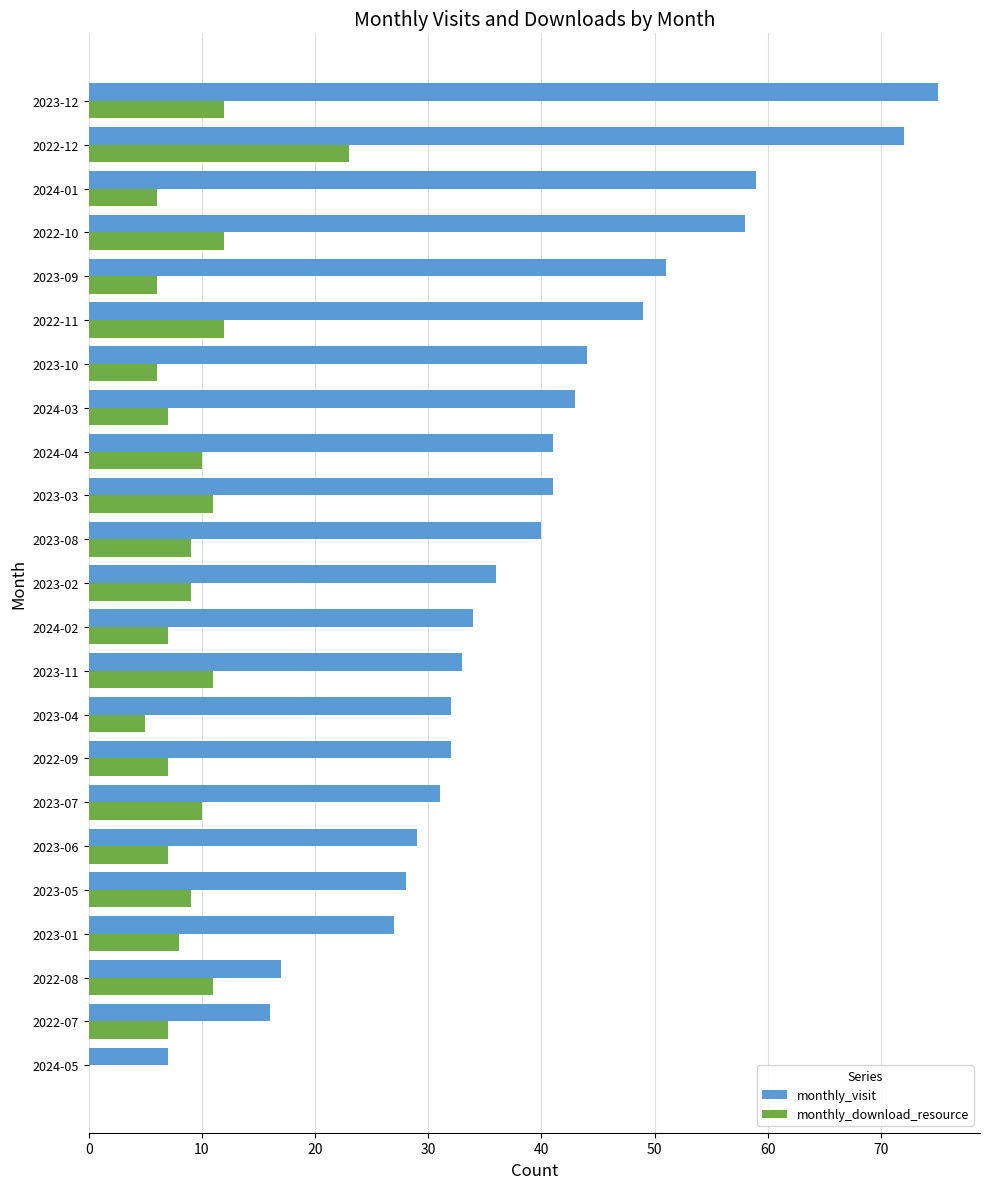

Read the monthly_visit value at 2023-01.

27